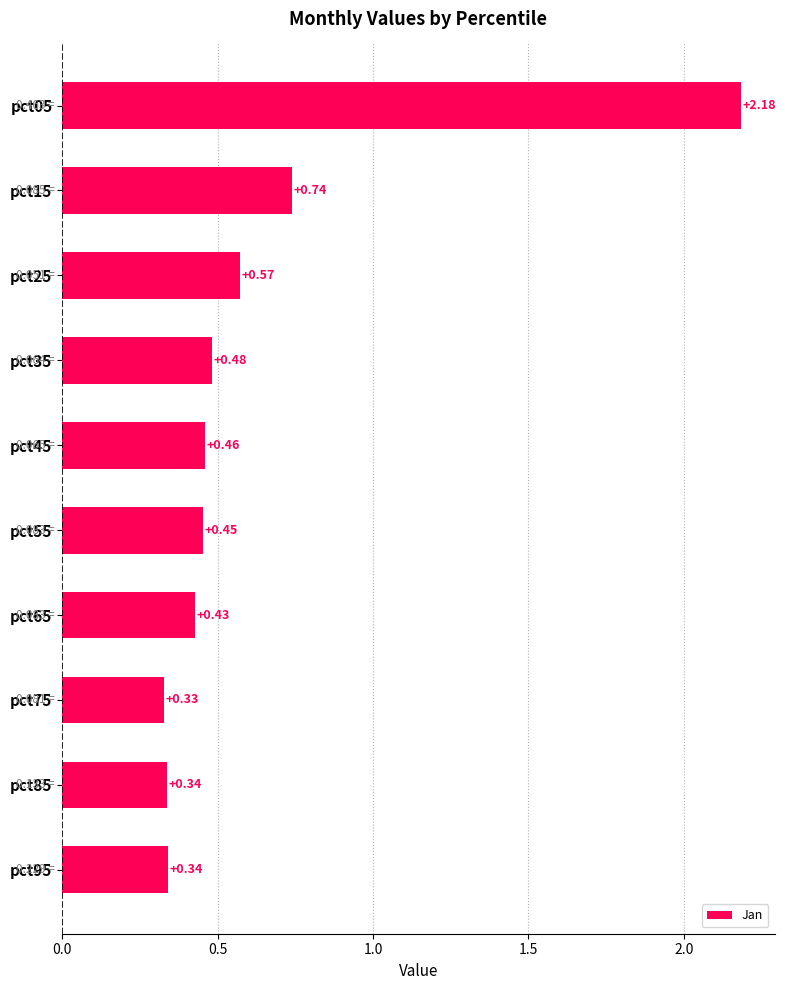

What is the change in value from pct05 to pct55?

-1.7